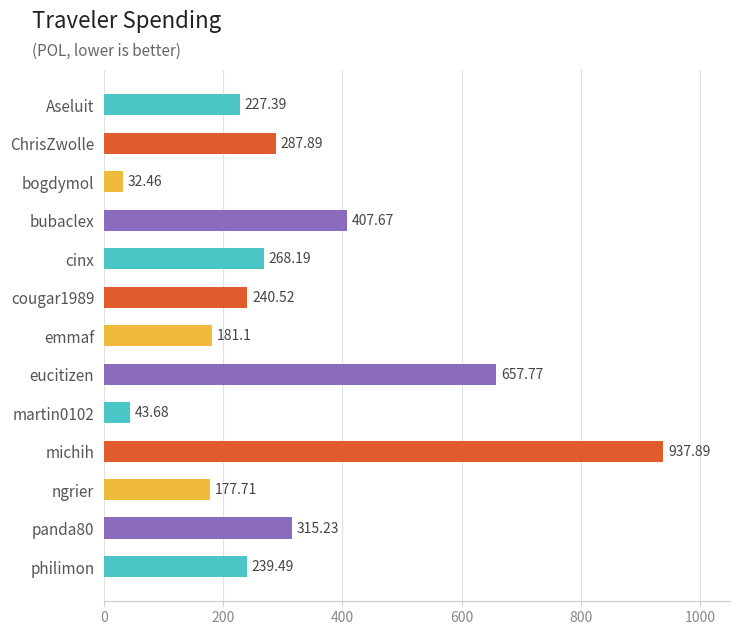

At which label is the value closest to 485?

bubaclex